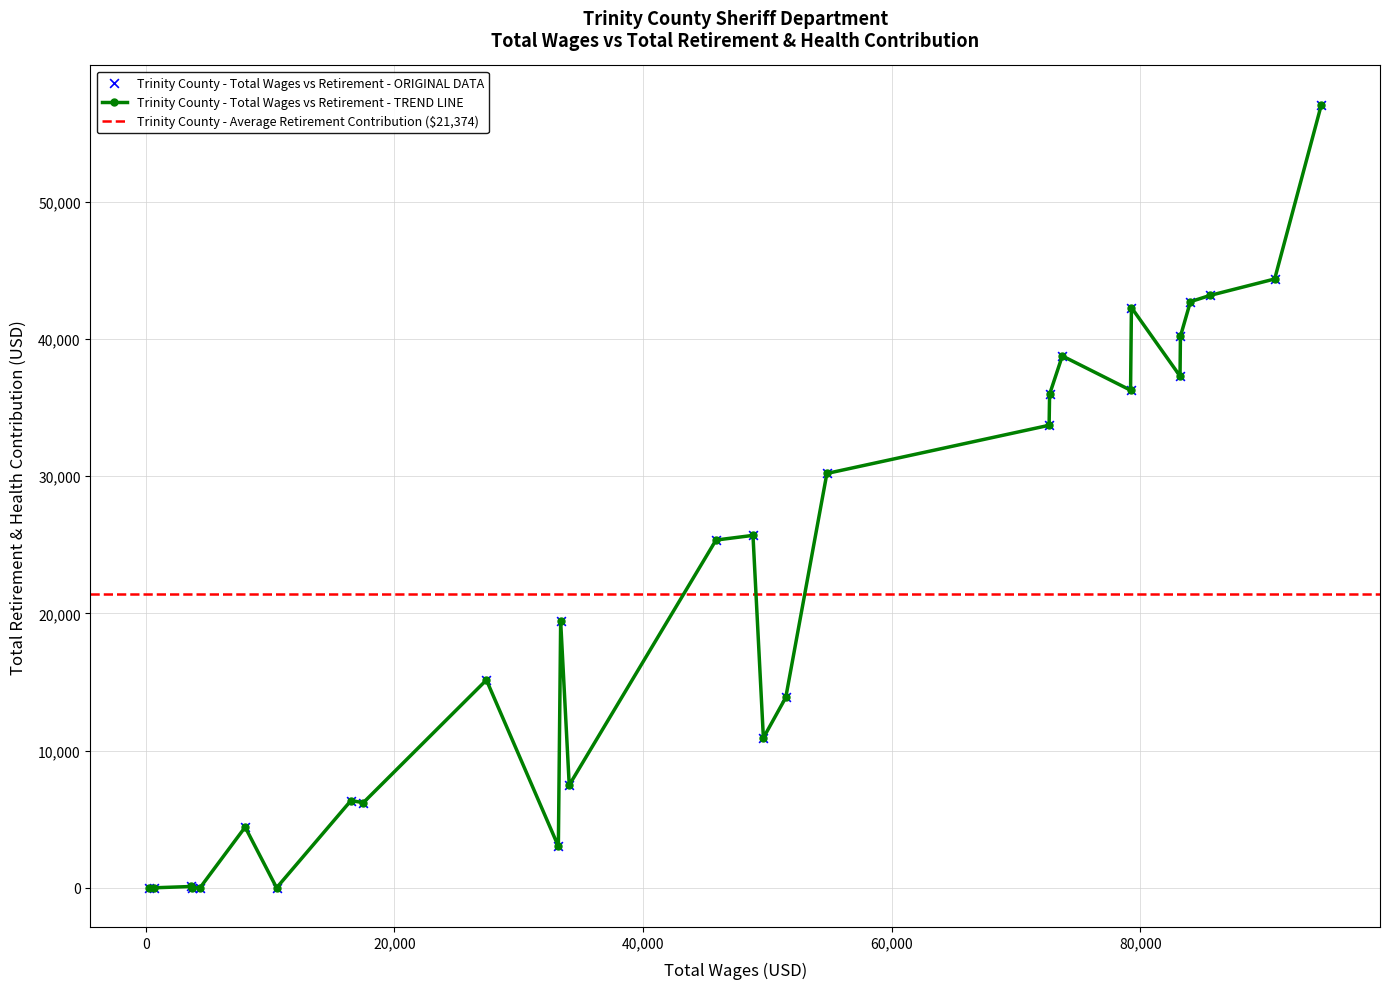

Is the value of Total Retirement & Health Contribution at 702 greater than the value of Total Wages at 85595?

No